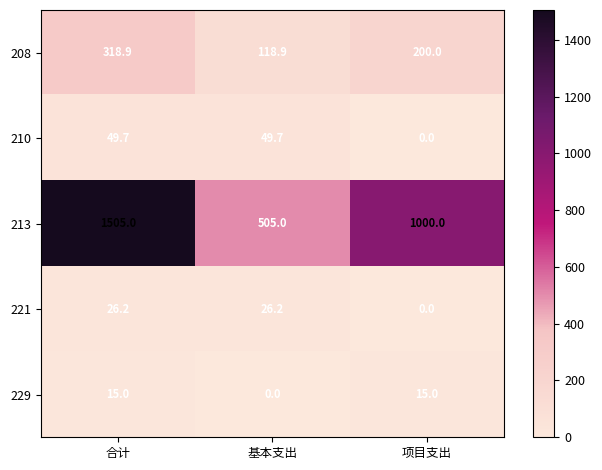

Which series changed the most between 基本支出 and 项目支出?

213